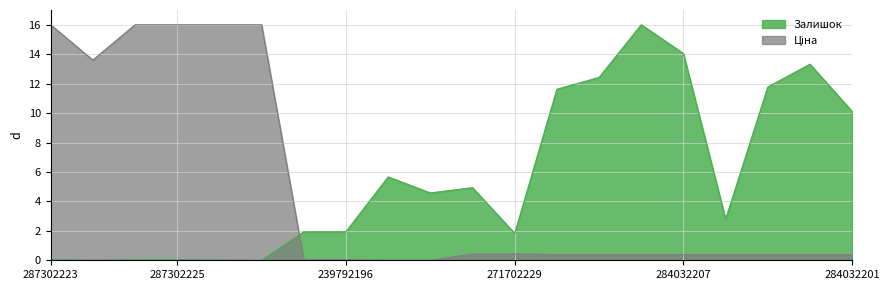

How many times do Залишок and Ціна cross each other?

1